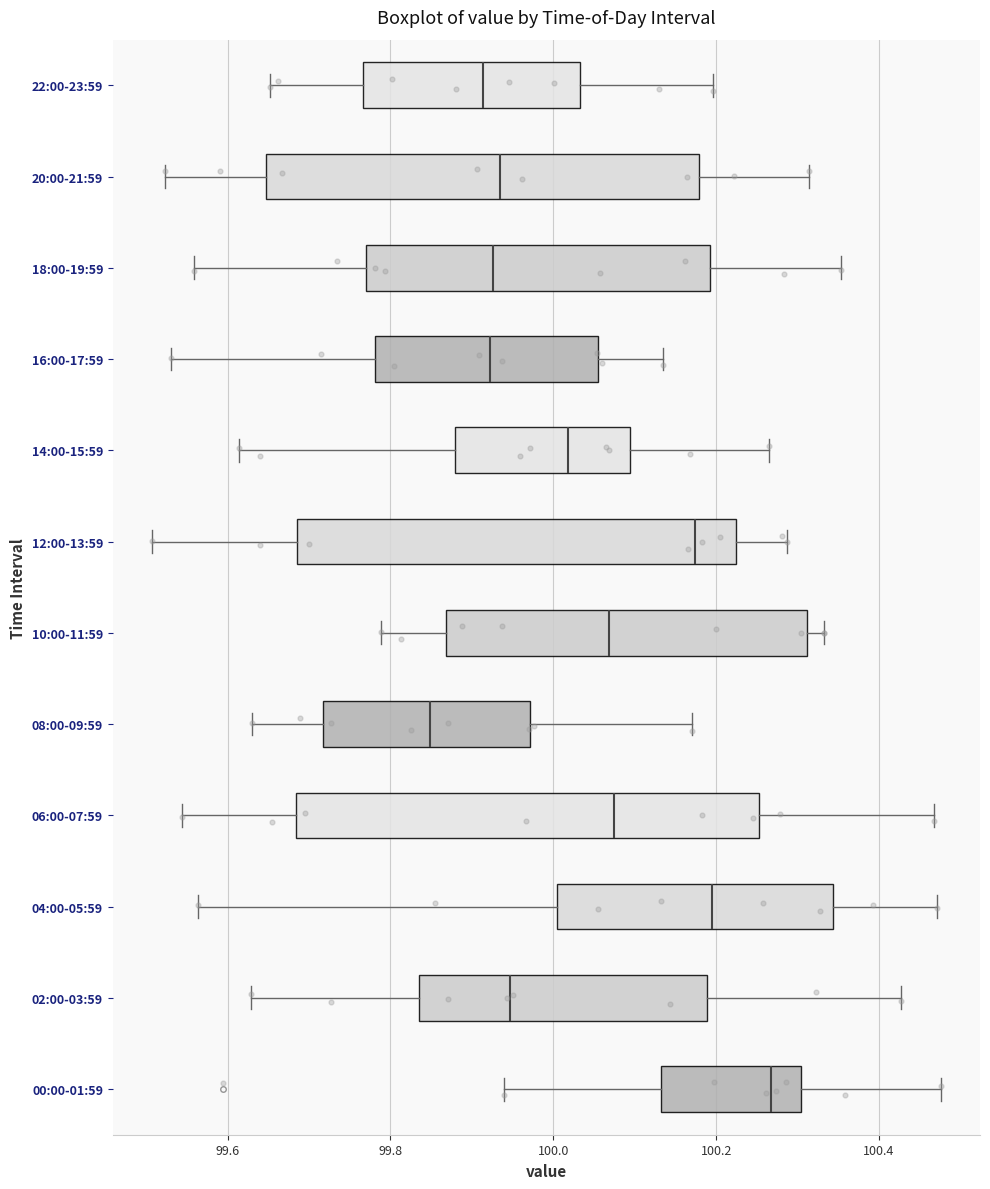

Where is the right edge of the box for 08:00-09:59 on the x-axis? The values are not printed on the chart, so give them approximately, as read against the axis.

99.98